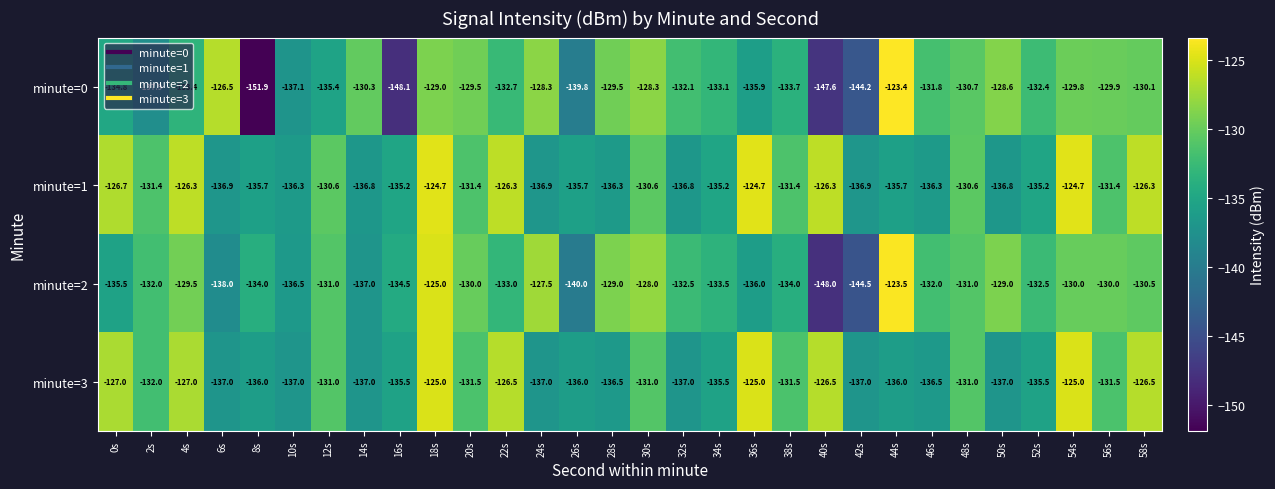

How many categories are shown in the chart?

30